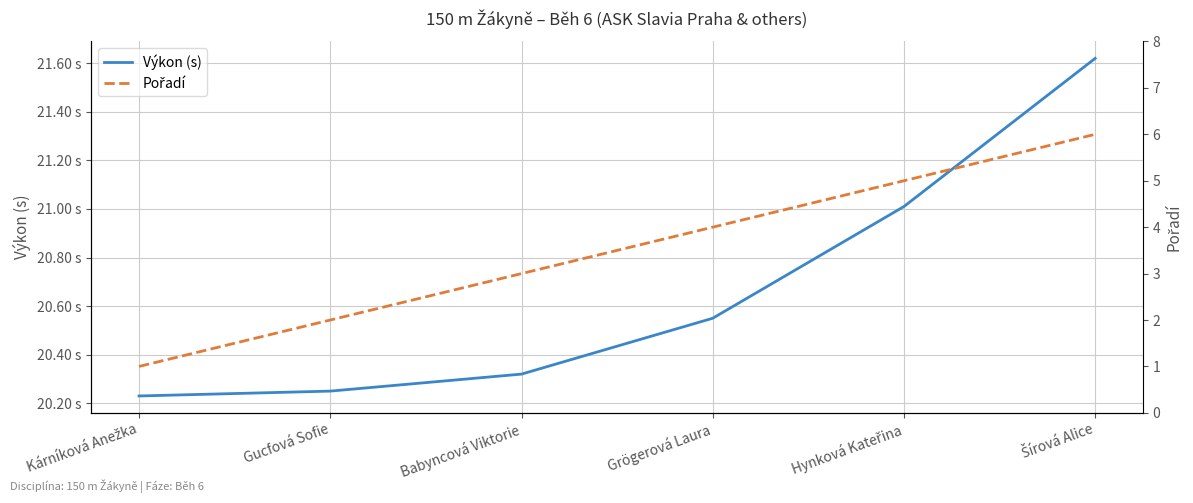

How many series are shown in this chart?

2